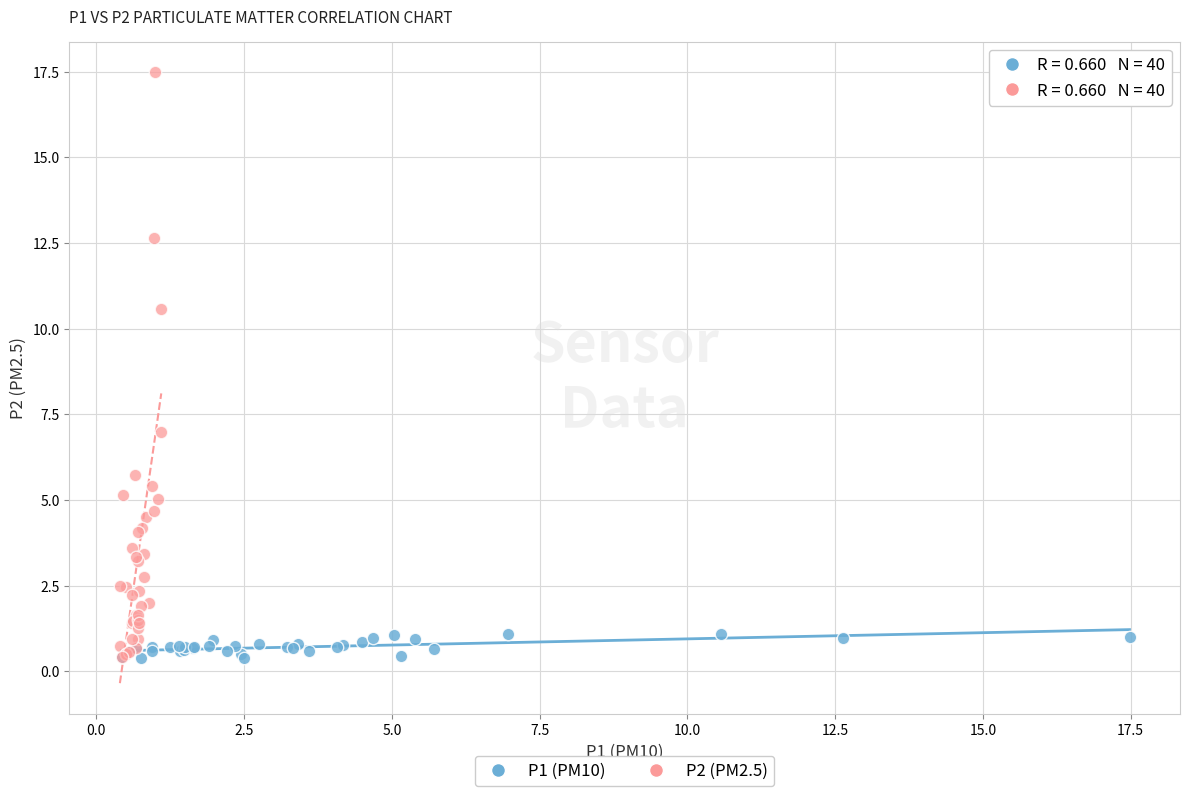

Which series has the largest Y range (max minus min)?

P2 (PM2.5)